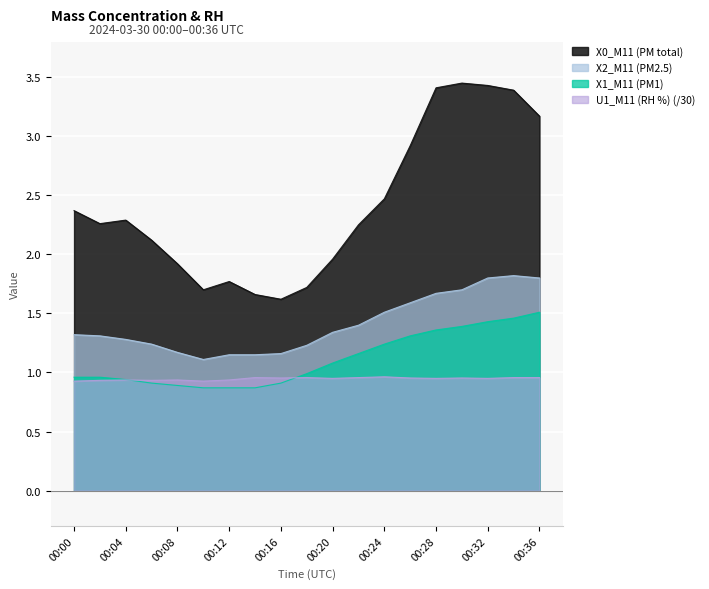

Is it true that X0_M11 (PM total) equals 1.5 at 00:02?

False